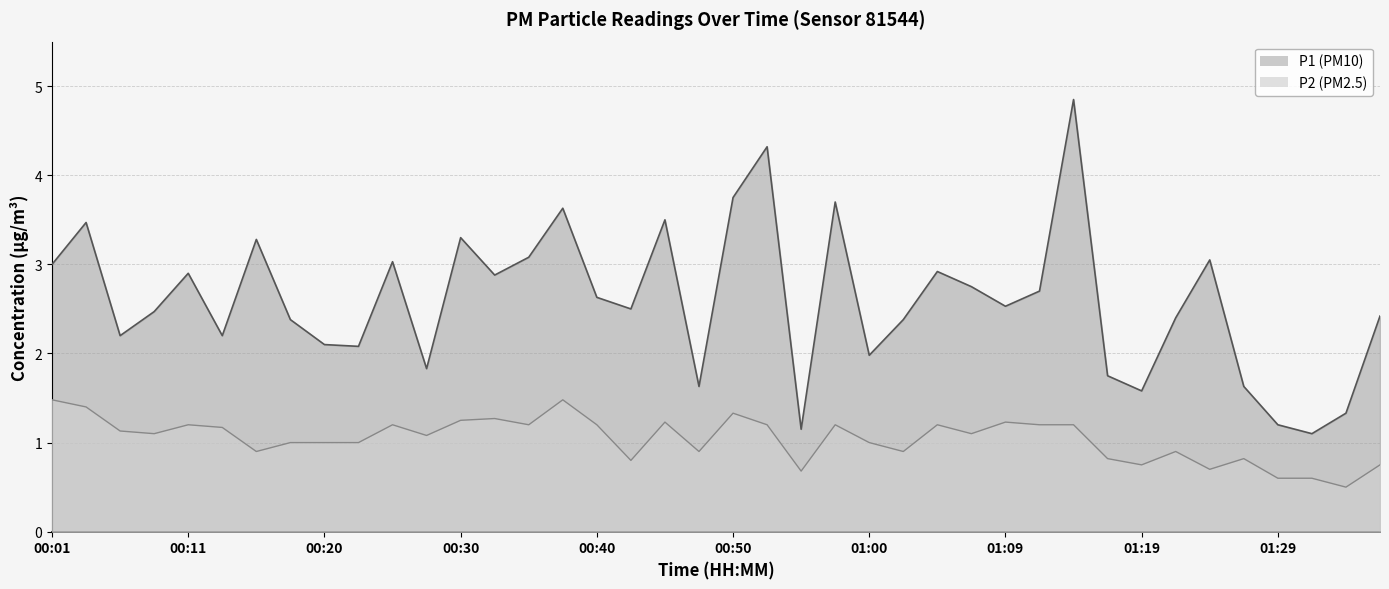

True or false: P2 and P1 cross at least once.

False